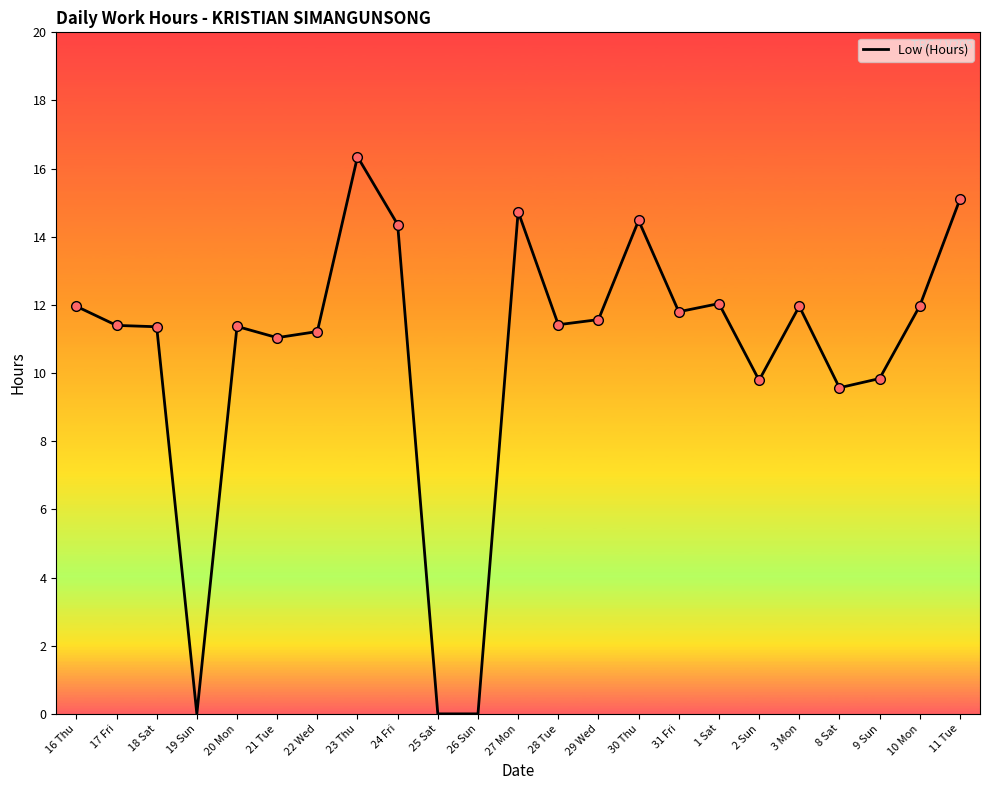

At which category does the chart reach its peak across all series?

23 Thu